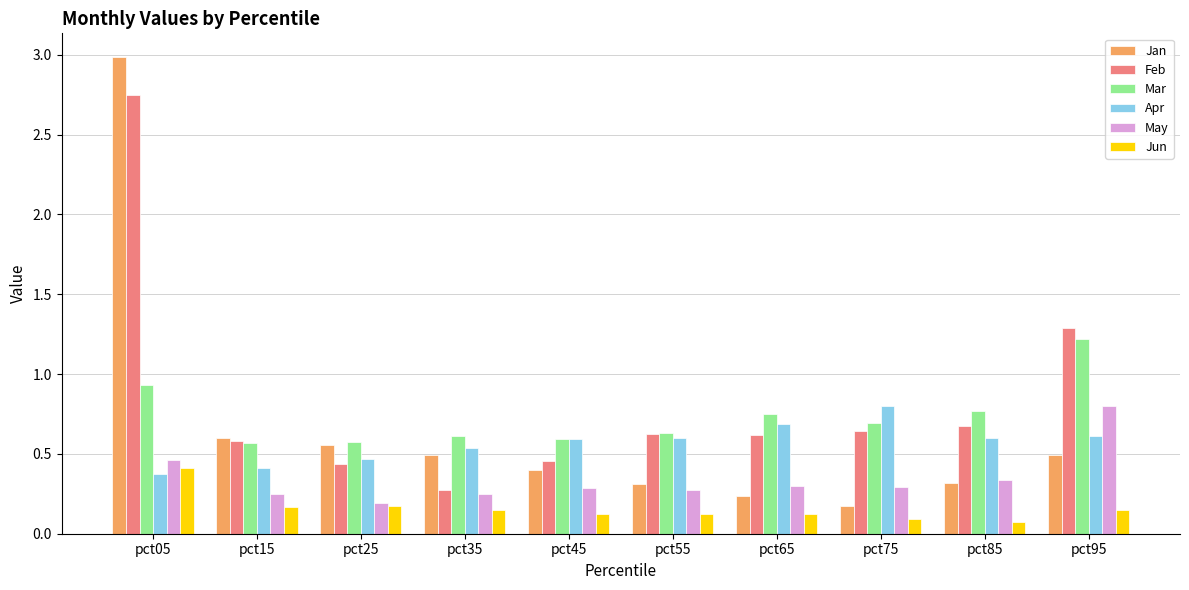

Between pct05 and pct85, which series saw the biggest shift?

Jan